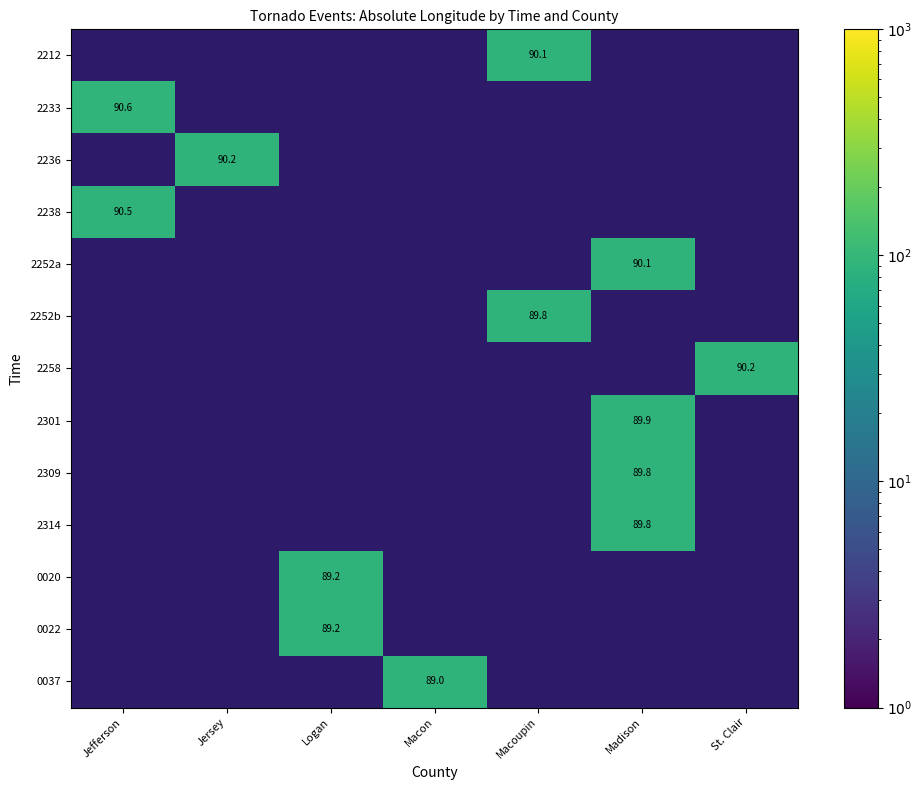

At which category does the chart reach its minimum across all series?

Jefferson